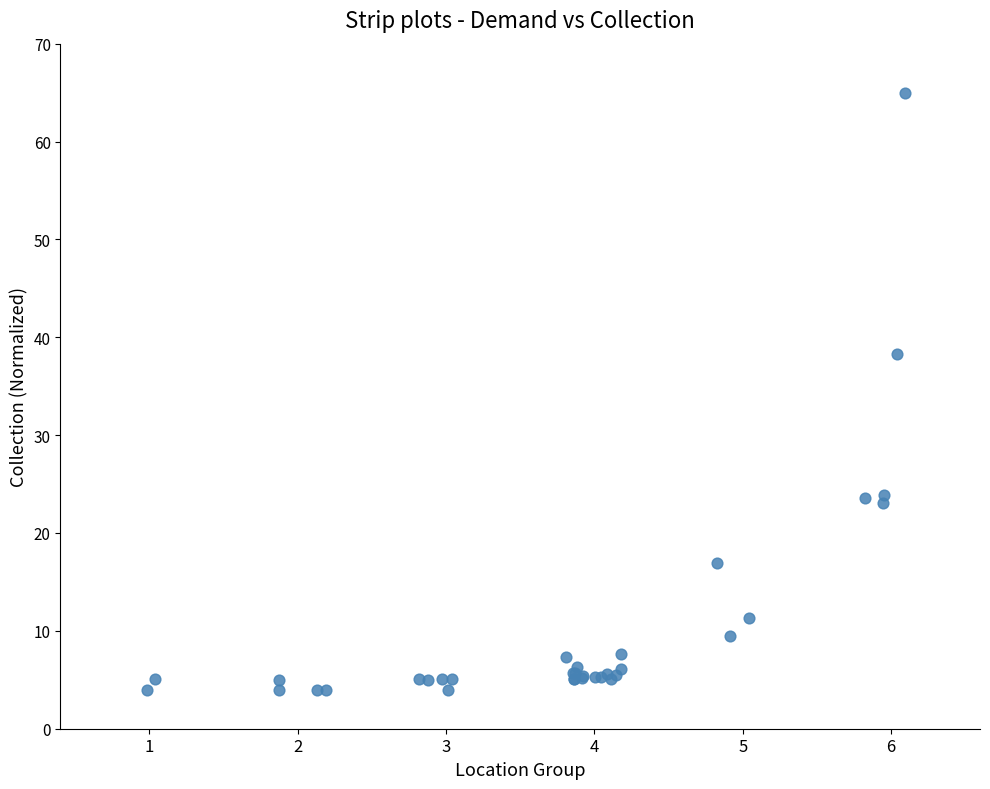

What Y value in the scatter plot is closest to 34?

38.3